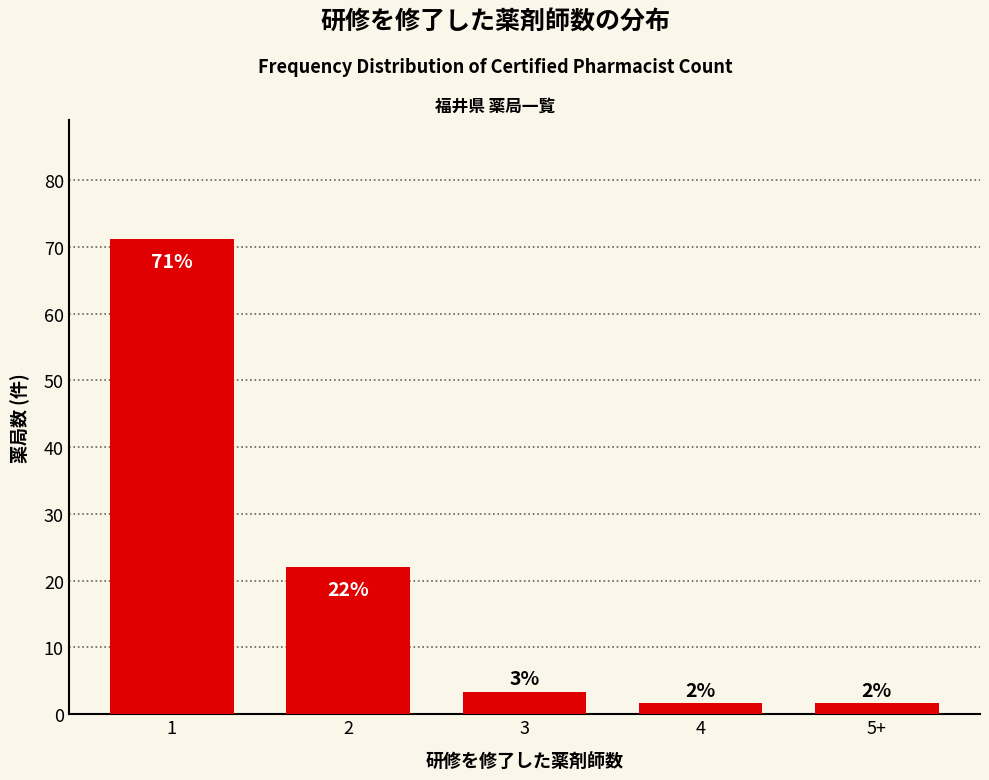

Are the bars horizontal?

No